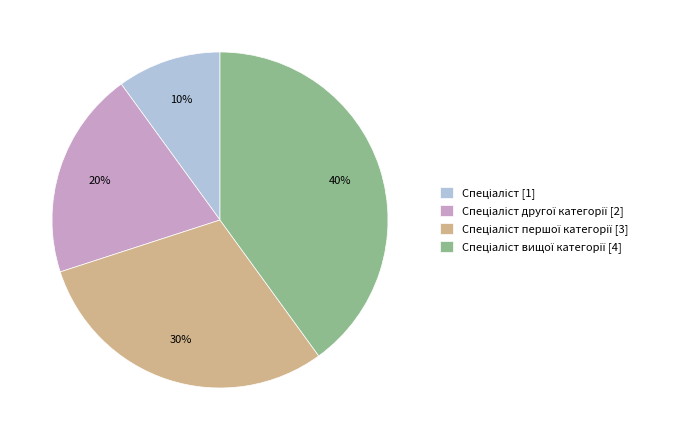

To the nearest percent, what is the average slice percentage?

25%